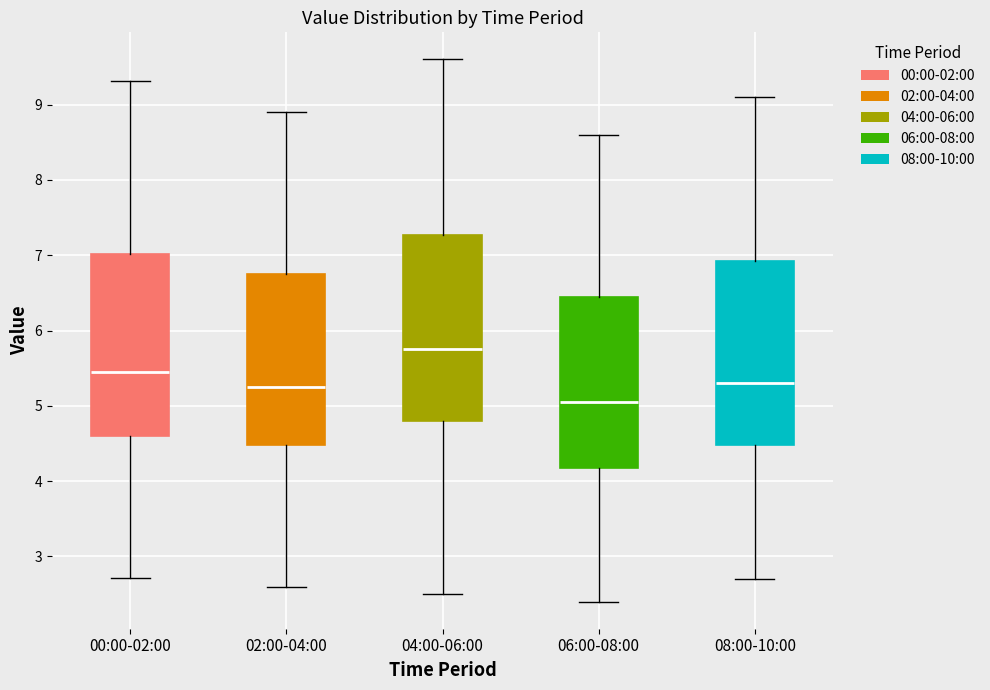

Reading left to right, transcribe this box plot: for each box, give where its median line is, the range the box spans, and where its two whiskers end, as read against the y-axis. The values are not printed on the chart, so give them approximately, as read against the axis.

00:00-02:00: median 5.5, box 4.6 to 7.0, whiskers 2.7 to 9.3
02:00-04:00: median 5.3, box 4.5 to 6.8, whiskers 2.6 to 8.9
04:00-06:00: median 5.8, box 4.8 to 7.3, whiskers 2.5 to 9.6
06:00-08:00: median 5.1, box 4.2 to 6.5, whiskers 2.4 to 8.6
08:00-10:00: median 5.3, box 4.5 to 6.9, whiskers 2.7 to 9.1